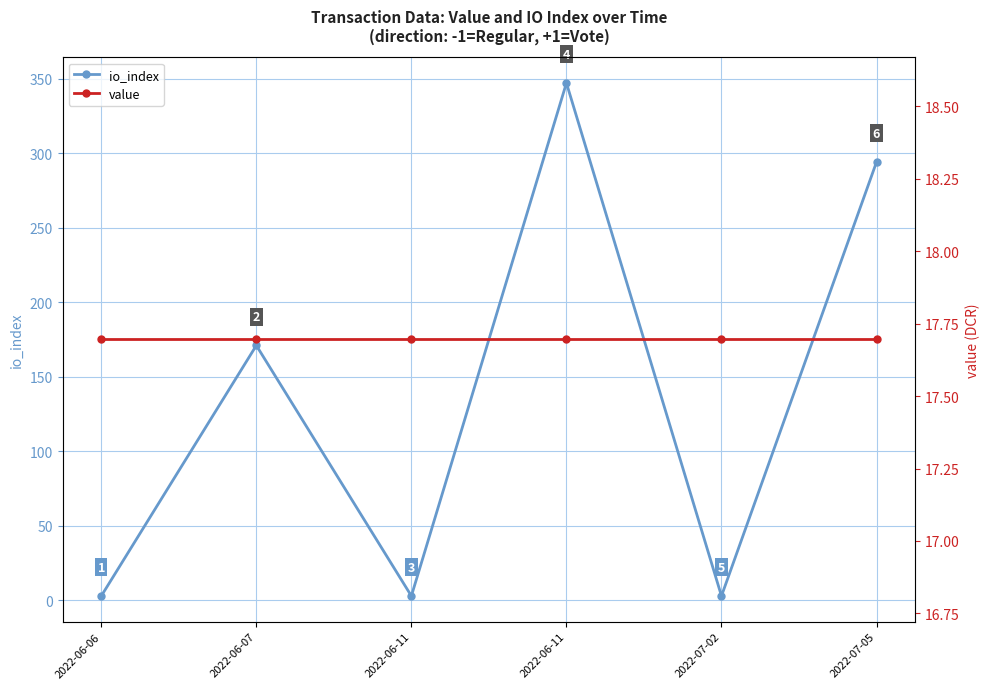

Which series has the largest total across all categories?

io_index